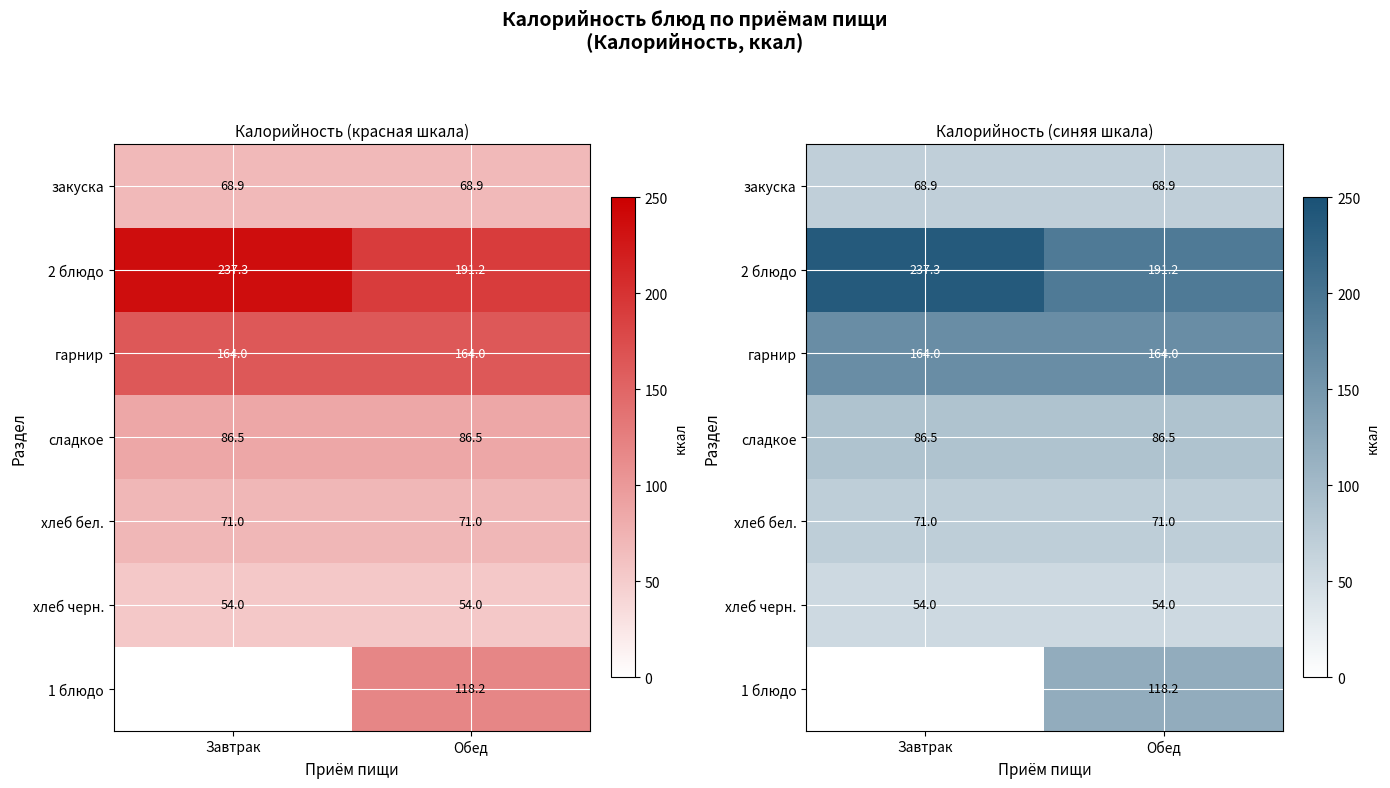

Between Завтрак and Обед, which is larger?

Завтрак